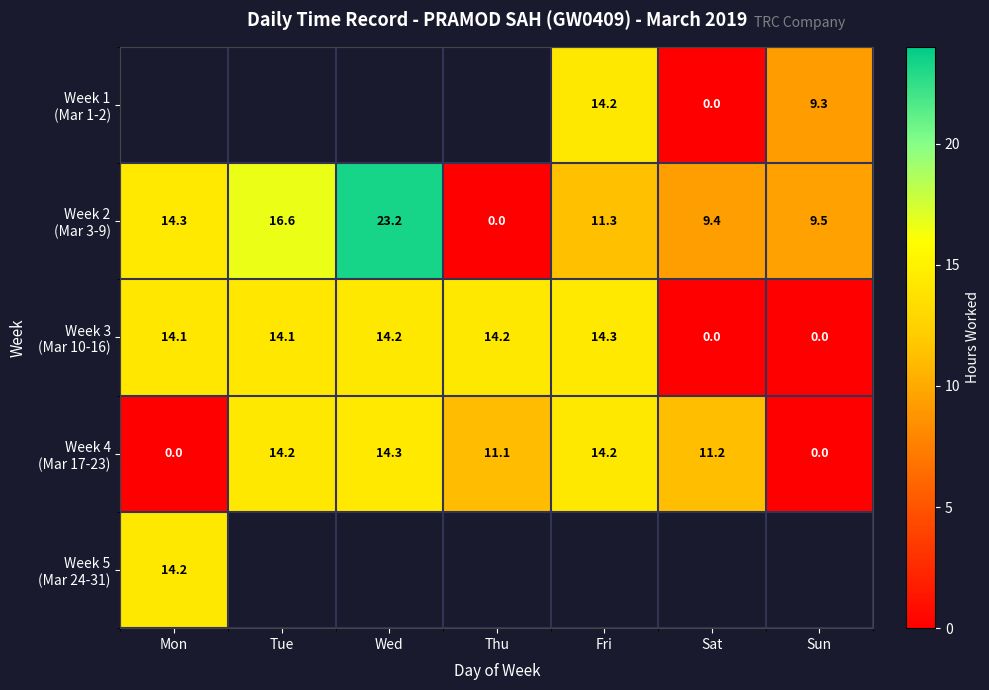

What is the approximate value of Week 2 (Mar 3-9) at Wed?

23.2